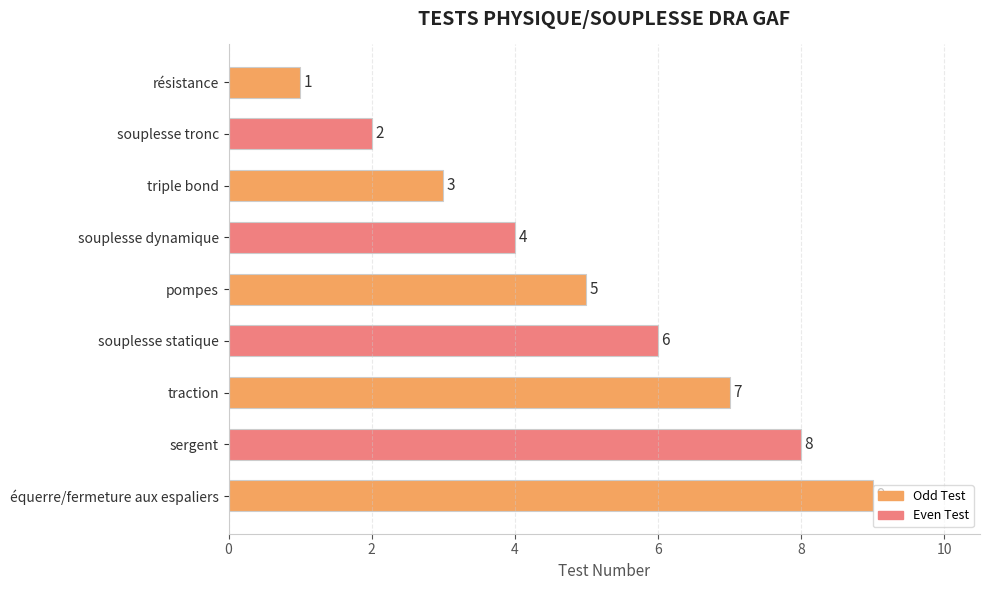

At which category does the chart reach its peak across all series?

équerre/fermeture aux espaliers